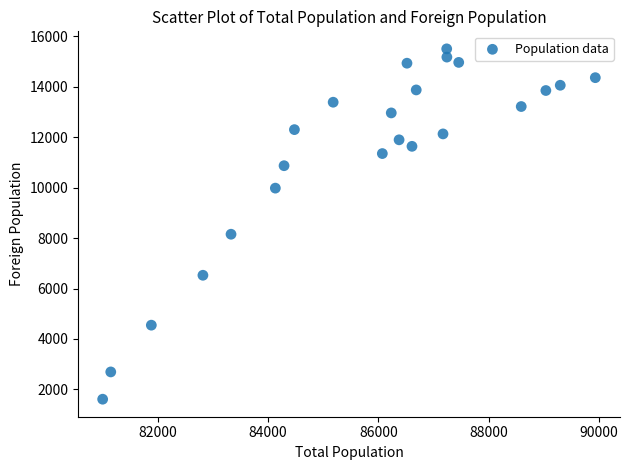

What is the range of X values (max minus min)?

8938